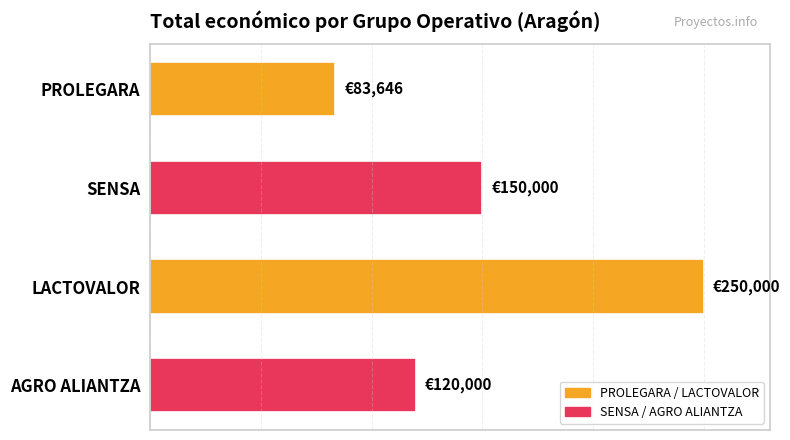

At which category does the chart reach its peak across all series?

LACTOVALOR